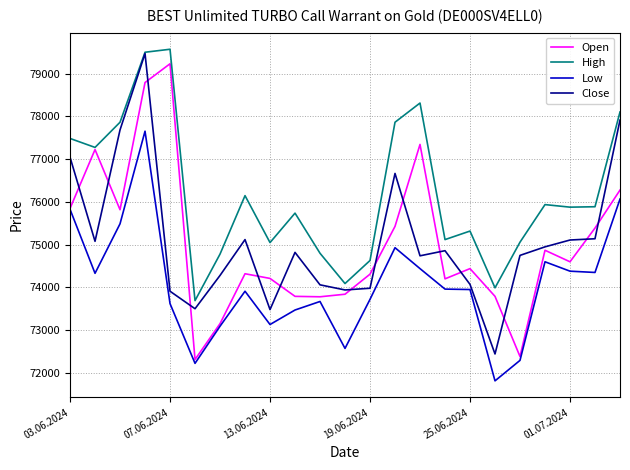

What is the sum of all Close values?

1726925